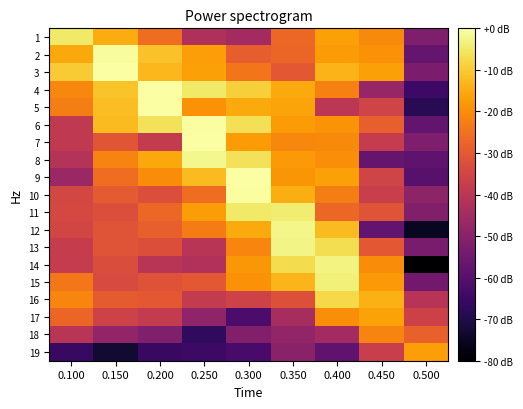

What is the minimum value shown in the chart?

-85.7